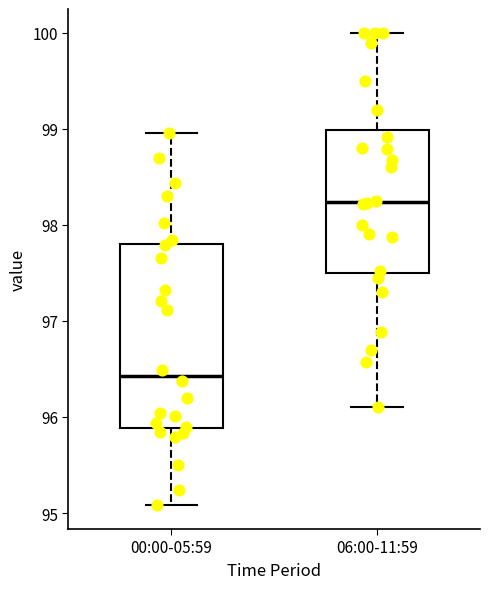

Which box is the tallest, from its lower edge to its upper edge?

00:00-05:59